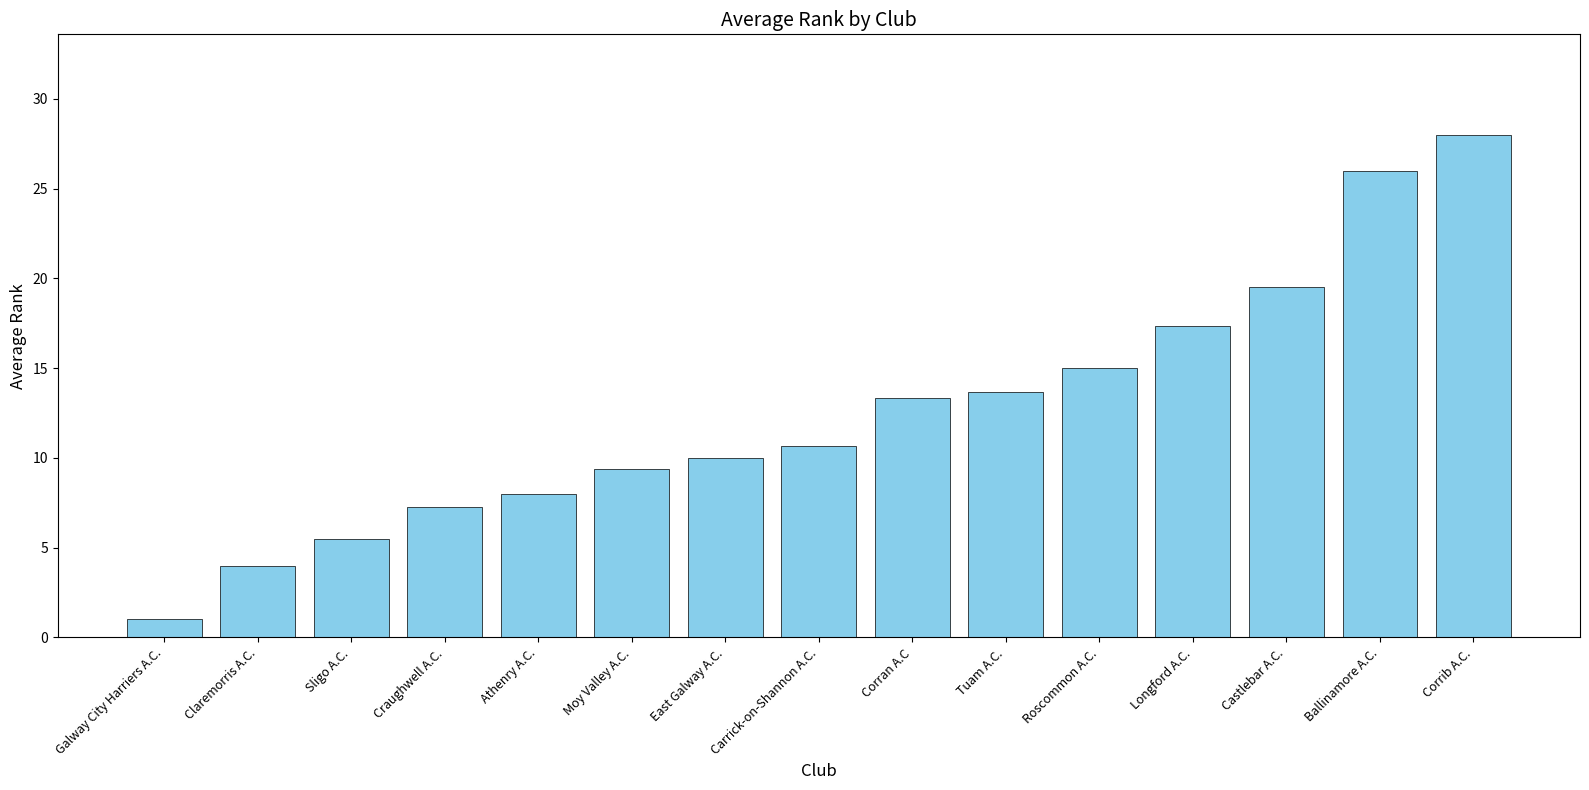

Are the bars grouped side by side (vs. stacked)?

No